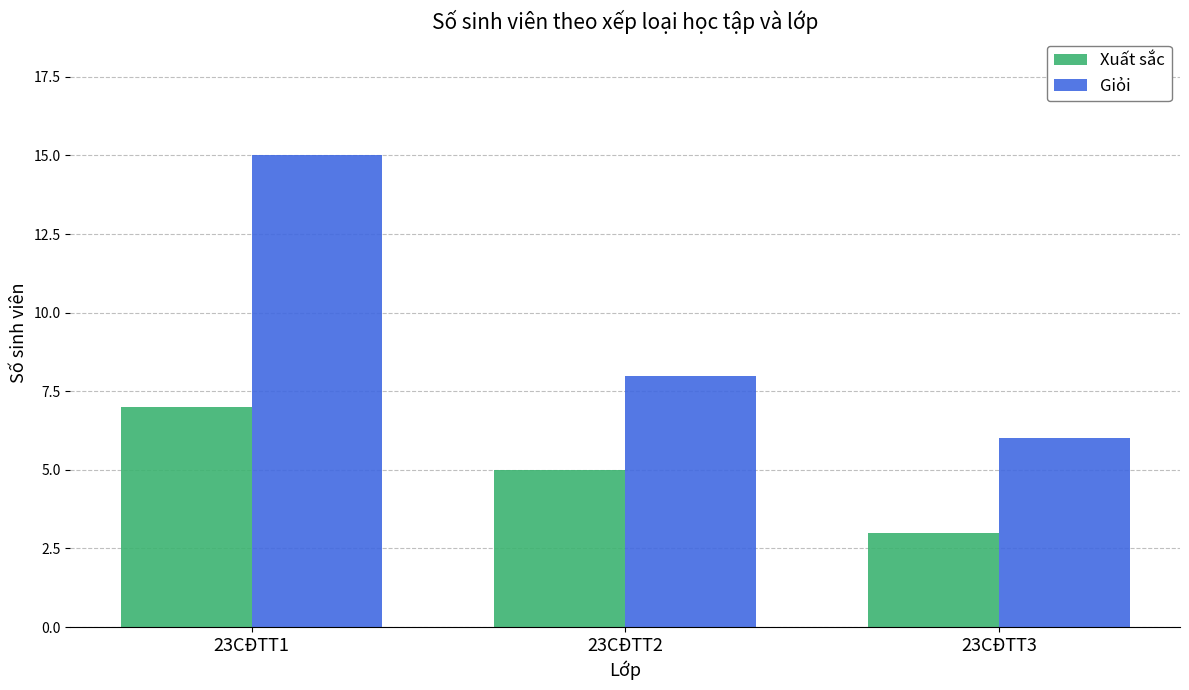

Is the value of Giỏi at 23CĐTT2 greater than the value of Xuất sắc at 23CĐTT3?

Yes